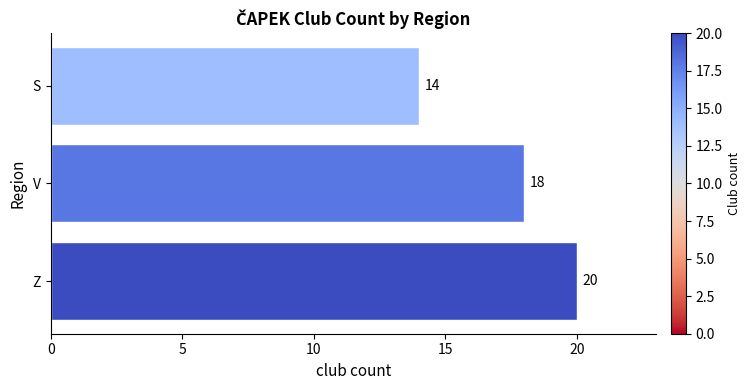

List the labels in order of value, smallest first.

S, V, Z